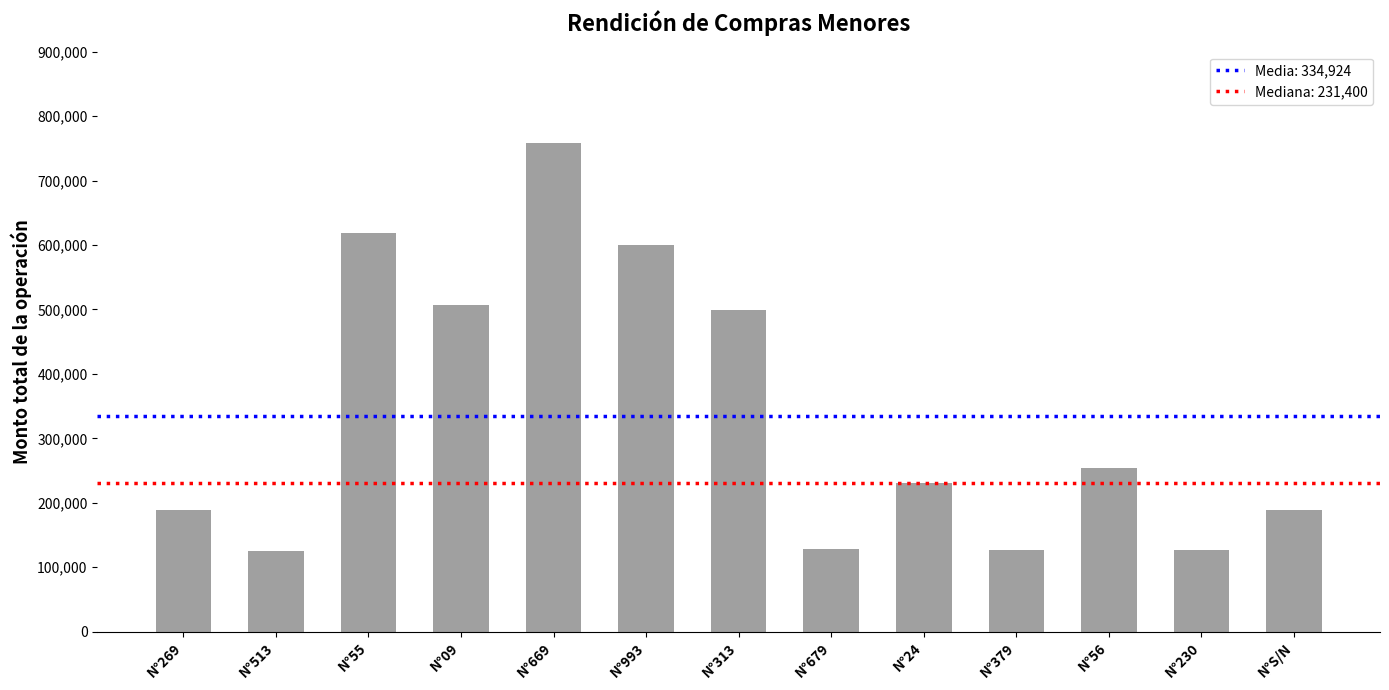

True or false: the data shows 128450 at N°679.

True